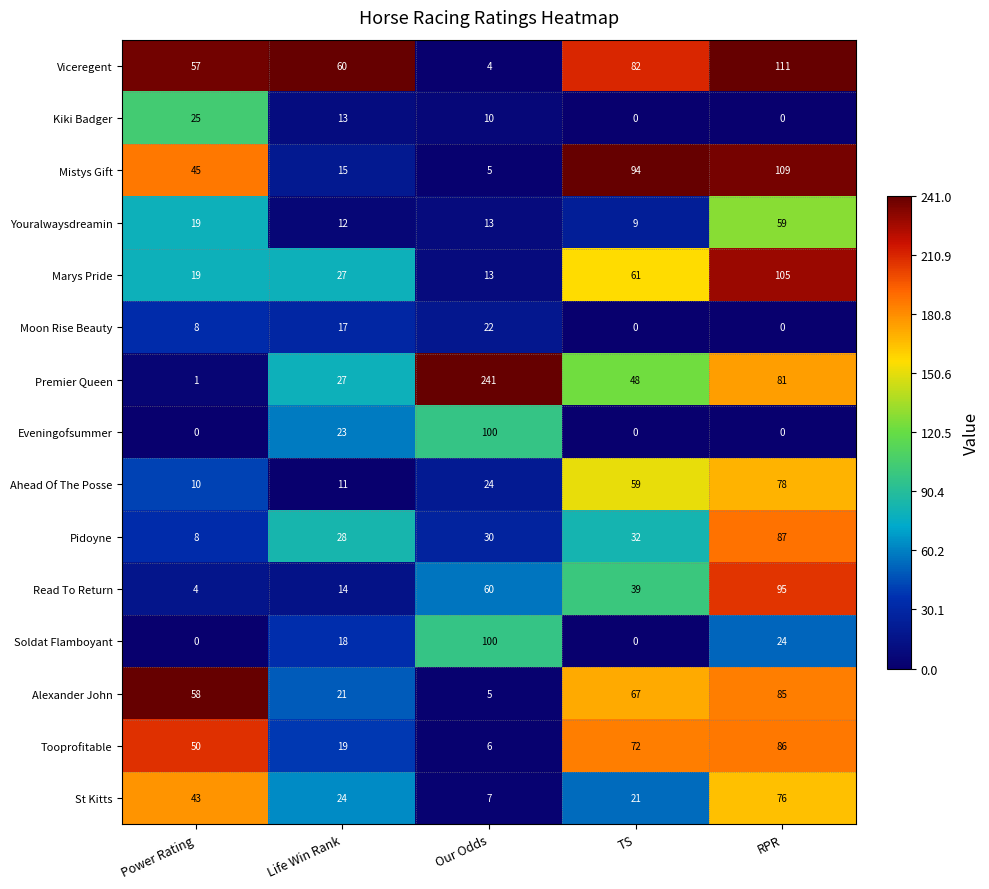

Which series has the largest total across all categories?

Premier Queen